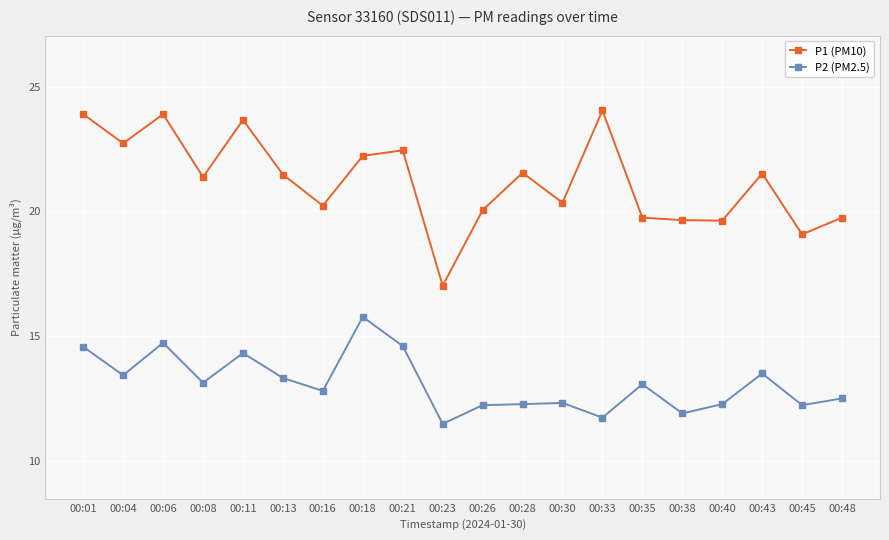

What is the maximum value for P1 (PM10)?

24.1